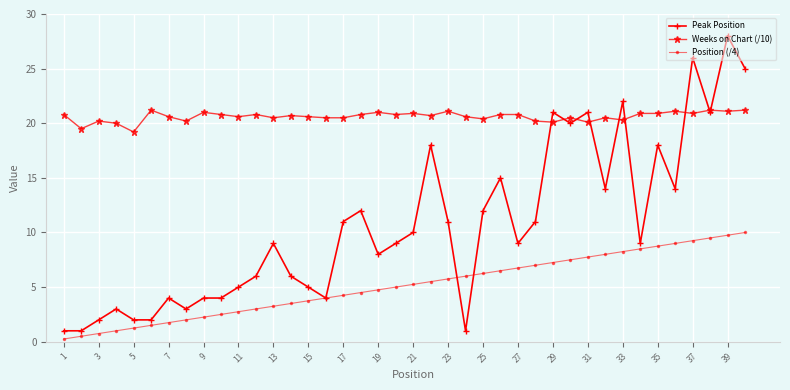

Which series has the largest range (max minus min)?

Peak Position